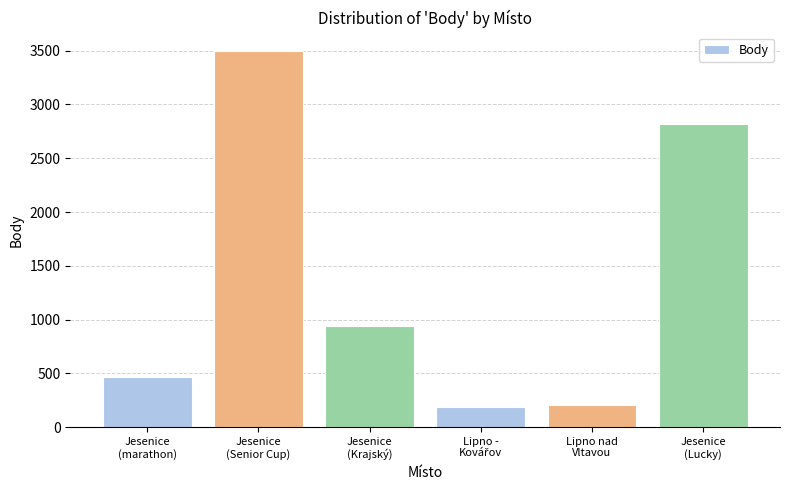

What is the label of the 1st bar from the right?

Jesenice
(Lucky)